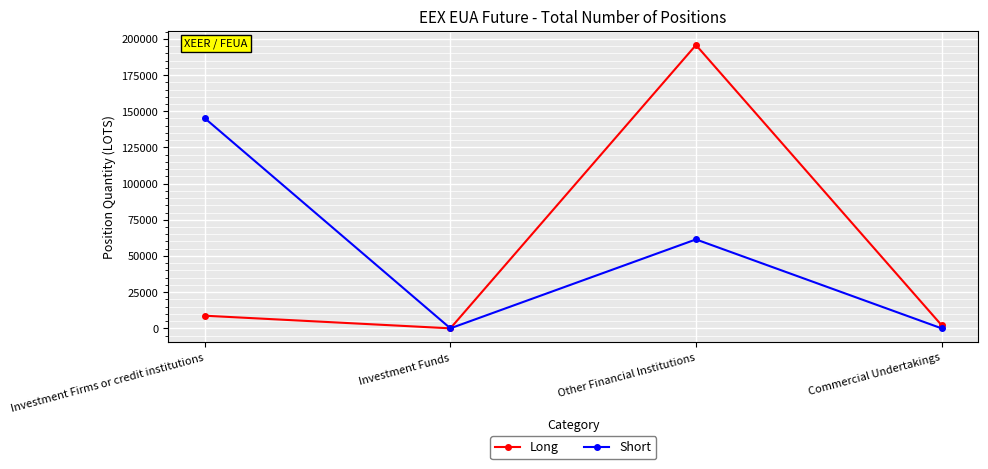

Is it true that Short equals 32181.4 at Other Financial Institutions?

False